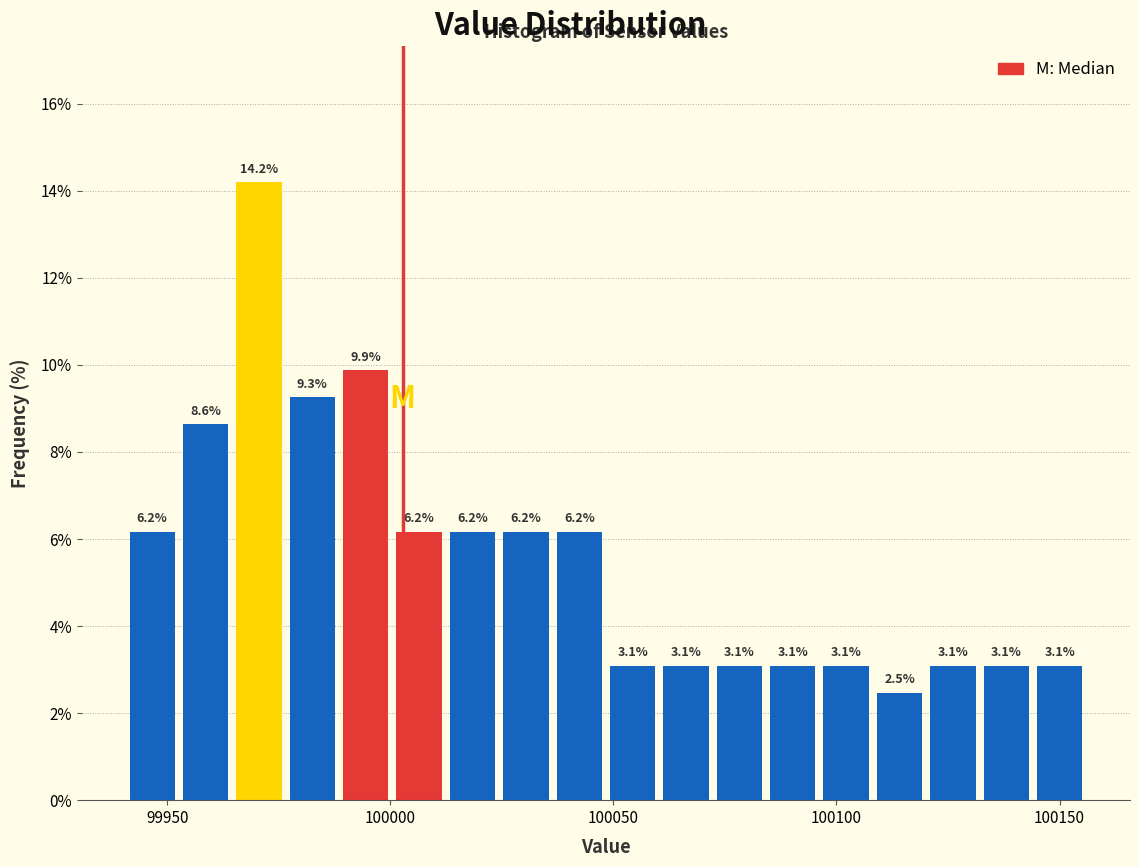

Around what value on the x-axis is the tallest bar? Give the approximate position of its centre, as read against the axis.

99970